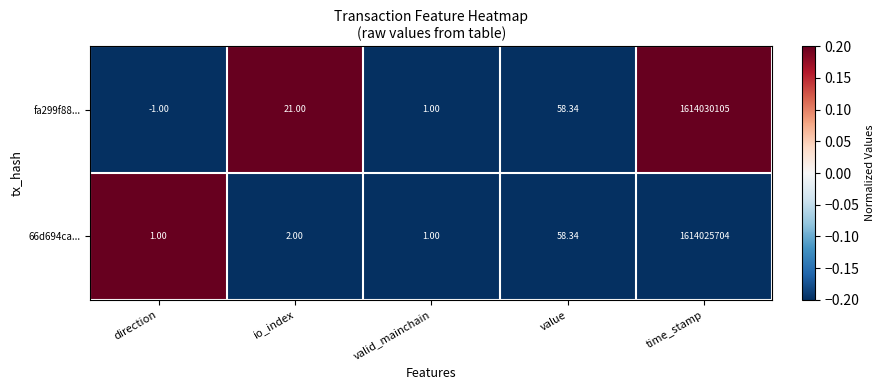

Which label corresponds to the smallest value in the chart?

direction